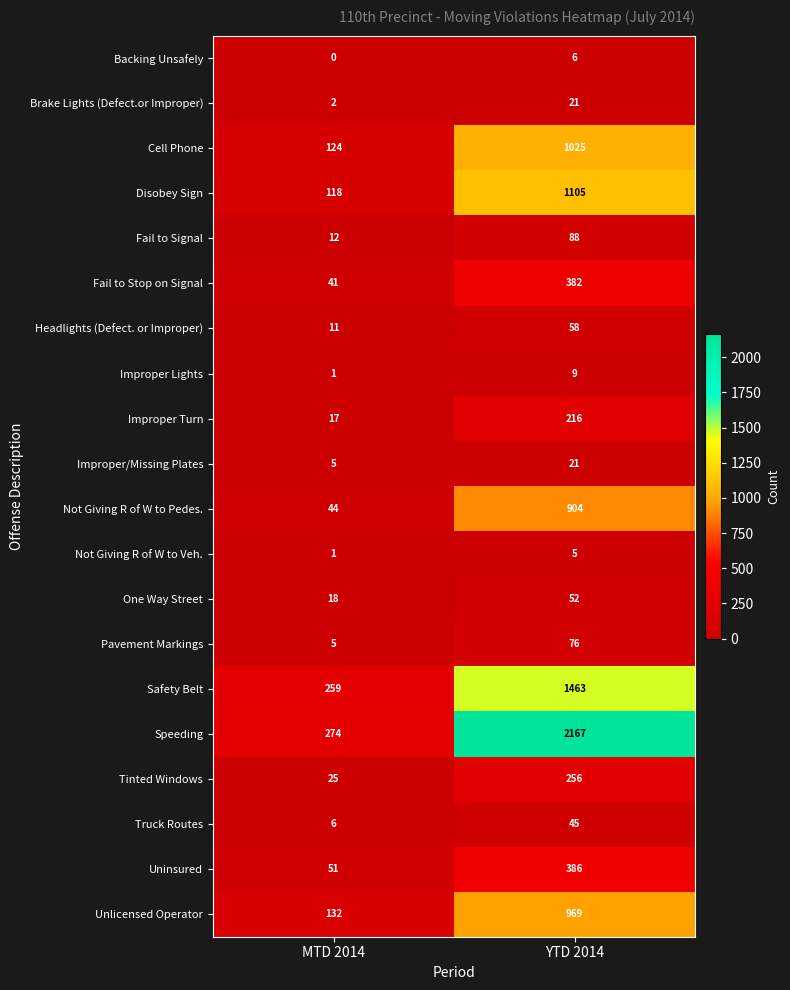

At which label is Backing Unsafely closest to 3?

MTD 2014